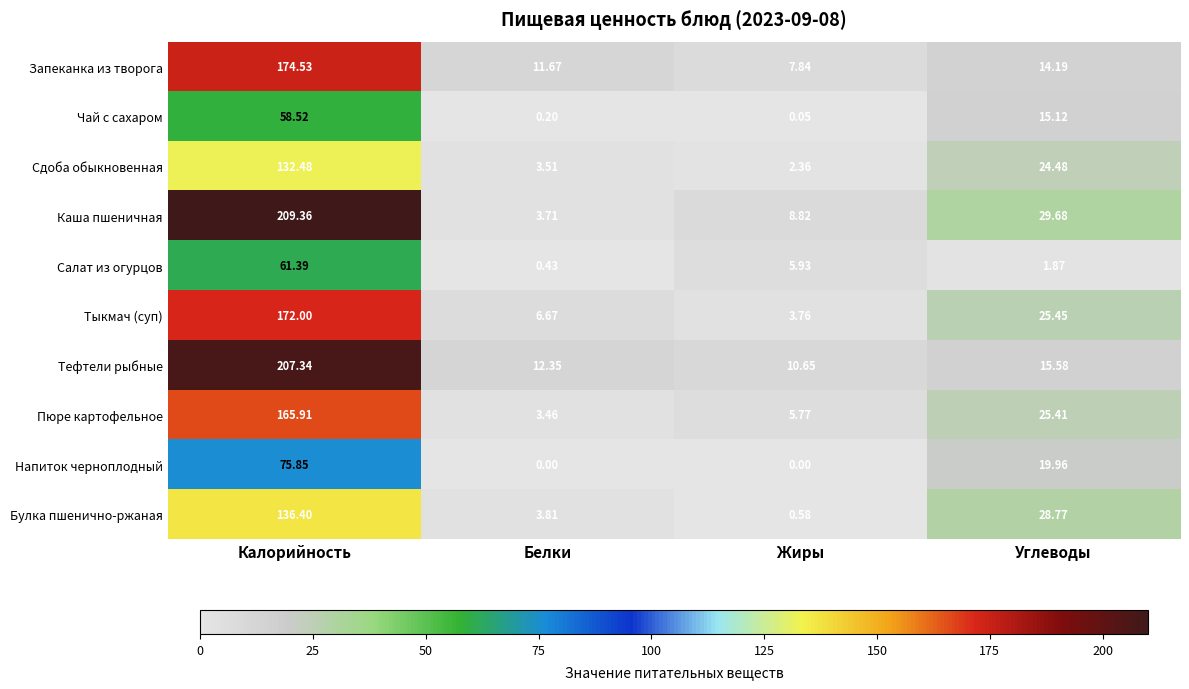

At how many categories does at least one series exceed 95?

1